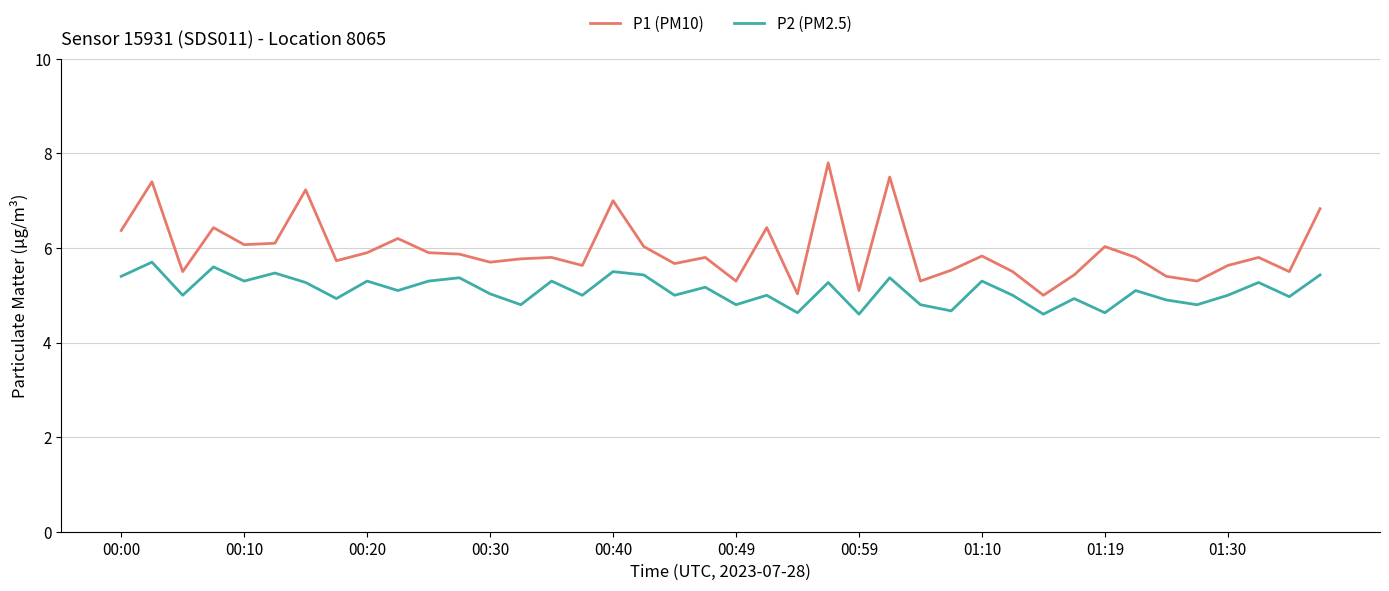

True or false: P2 (PM2.5) and P1 (PM10) intersect in this chart.

False